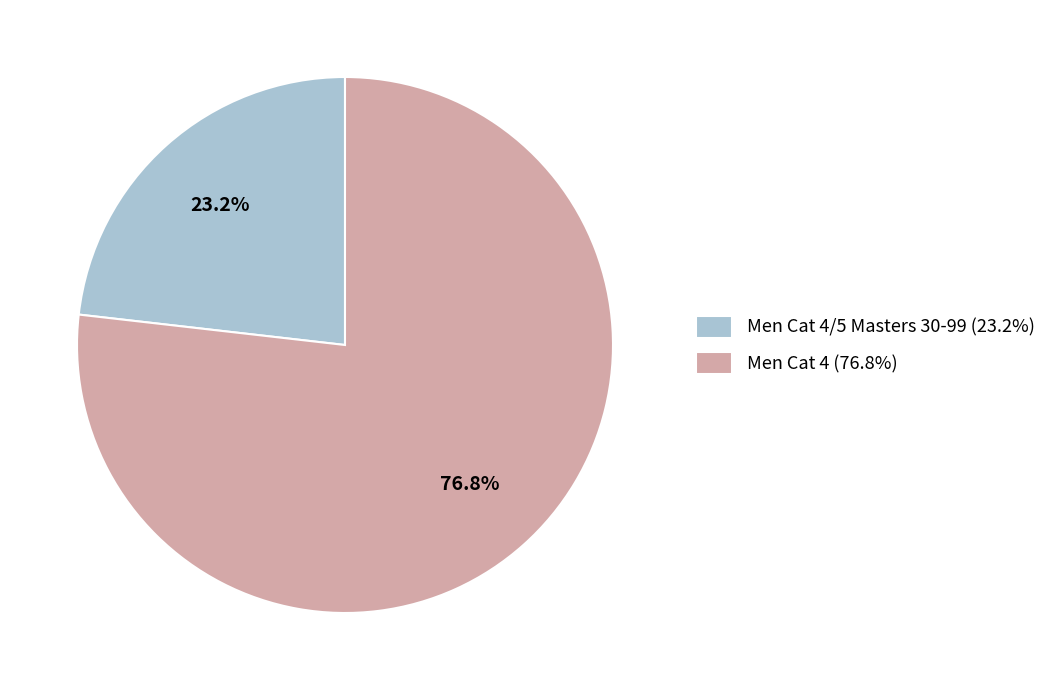

Does Men Cat 4/5 Masters 30-99 (23.2%) account for over 50% of the chart?

No